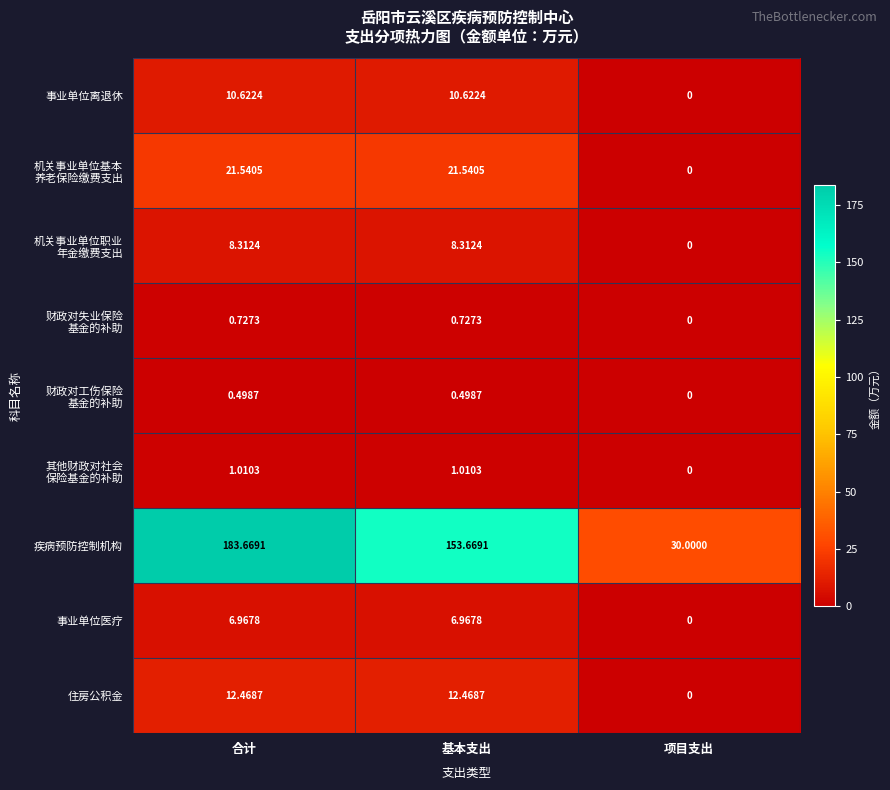

Which series has the largest total across all categories?

疾病预防控制机构